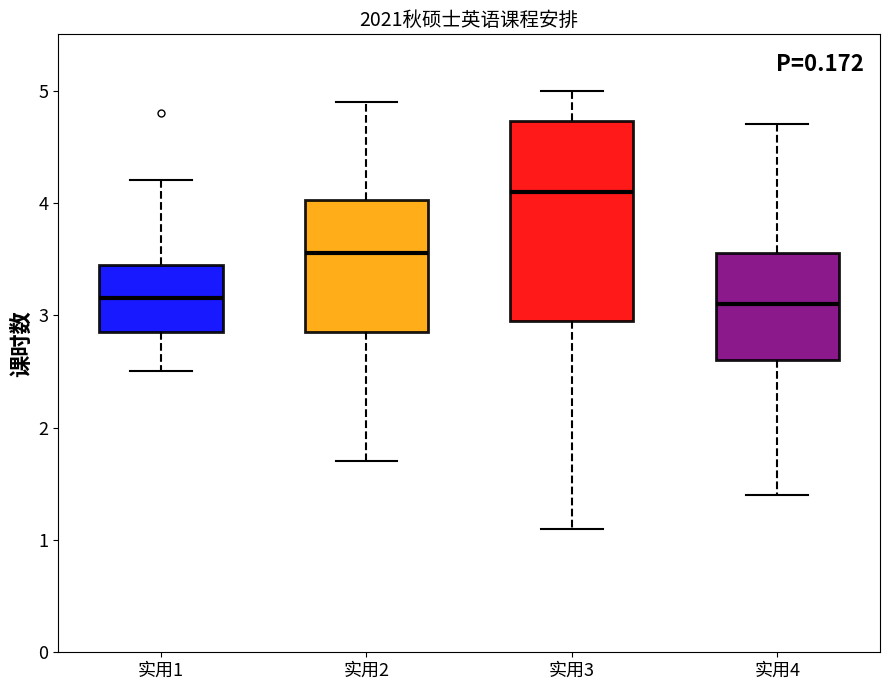

Where is the lower edge of the box for 实用3 on the y-axis? The values are not printed on the chart, so give them approximately, as read against the axis.

3.0